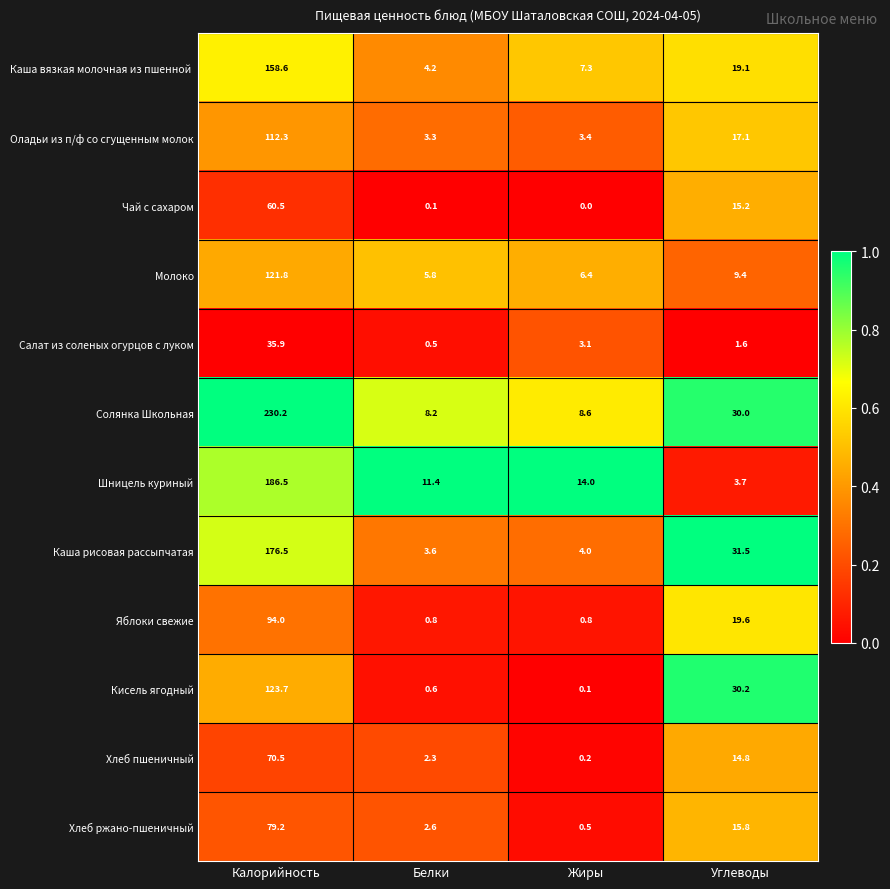

At which label is Яблоки свежие closest to 47?

Углеводы